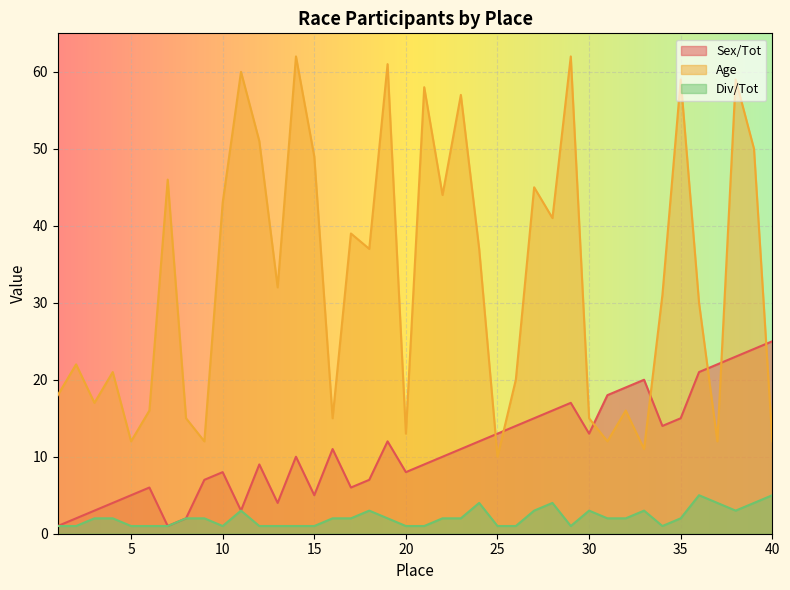

Reading left to right, list all the values displayed in this chart.

Sex/Tot: 1=1	2=2	3=3	4=4	5=5	6=6	7=1	8=2	9=7	10=8	11=3	12=9	13=4	14=10	15=5	16=11	17=6	18=7	19=12	20=8	21=9	22=10	23=11	24=12	25=13	26=14	27=15	28=16	29=17	30=13	31=18	32=19	33=20	34=14	35=15	36=21	37=22	38=23	39=24	40=25
Age: 1=18	2=22	3=17	4=21	5=12	6=16	7=46	8=15	9=12	10=43	11=60	12=51	13=32	14=62	15=49	16=15	17=39	18=37	19=61	20=13	21=58	22=44	23=57	24=37	25=10	26=20	27=45	28=41	29=62	30=15	31=12	32=16	33=11	34=31	35=59	36=30	37=12	38=59	39=50	40=12
Div/Tot: 1=1	2=1	3=2	4=2	5=1	6=1	7=1	8=2	9=2	10=1	11=3	12=1	13=1	14=1	15=1	16=2	17=2	18=3	19=2	20=1	21=1	22=2	23=2	24=4	25=1	26=1	27=3	28=4	29=1	30=3	31=2	32=2	33=3	34=1	35=2	36=5	37=4	38=3	39=4	40=5